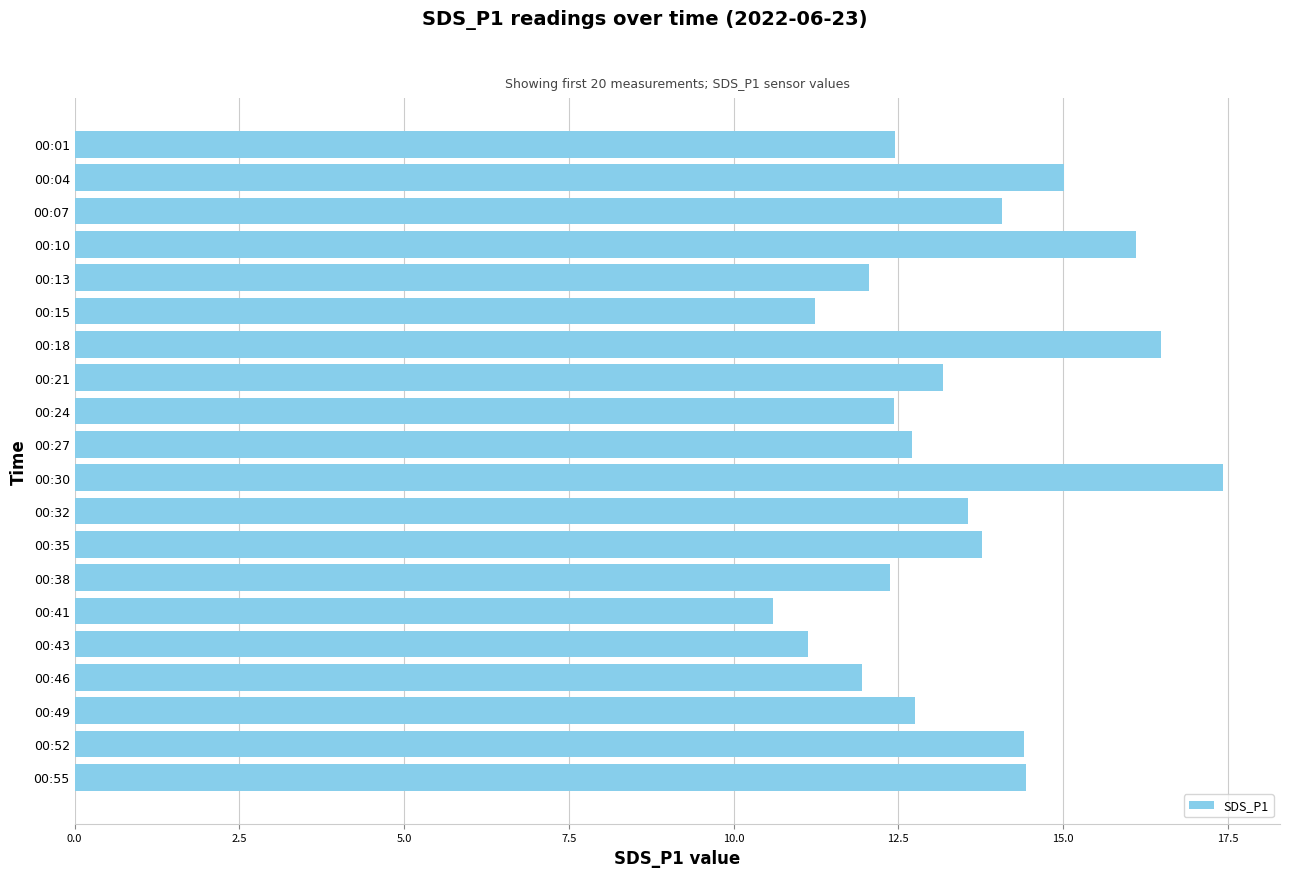

What is the difference between the second highest and minimum values?

5.9